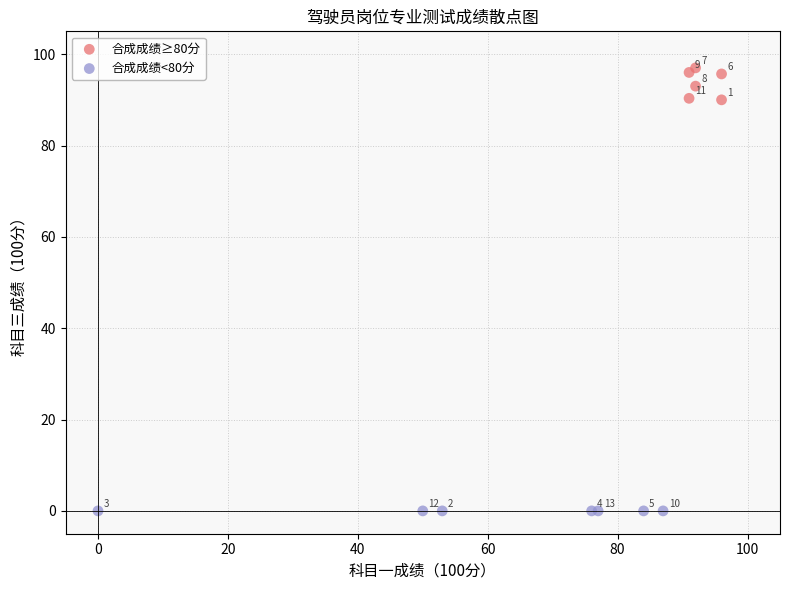

Which series reaches the minimum Y coordinate?

合成成绩<80分